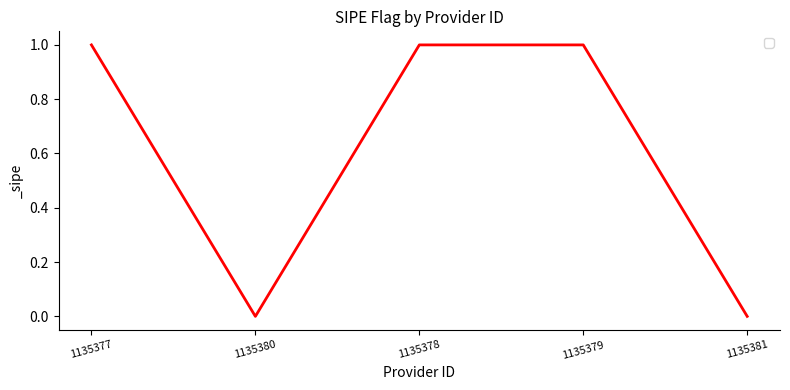

What is the change in value from 1135380 to 1135378?

+1